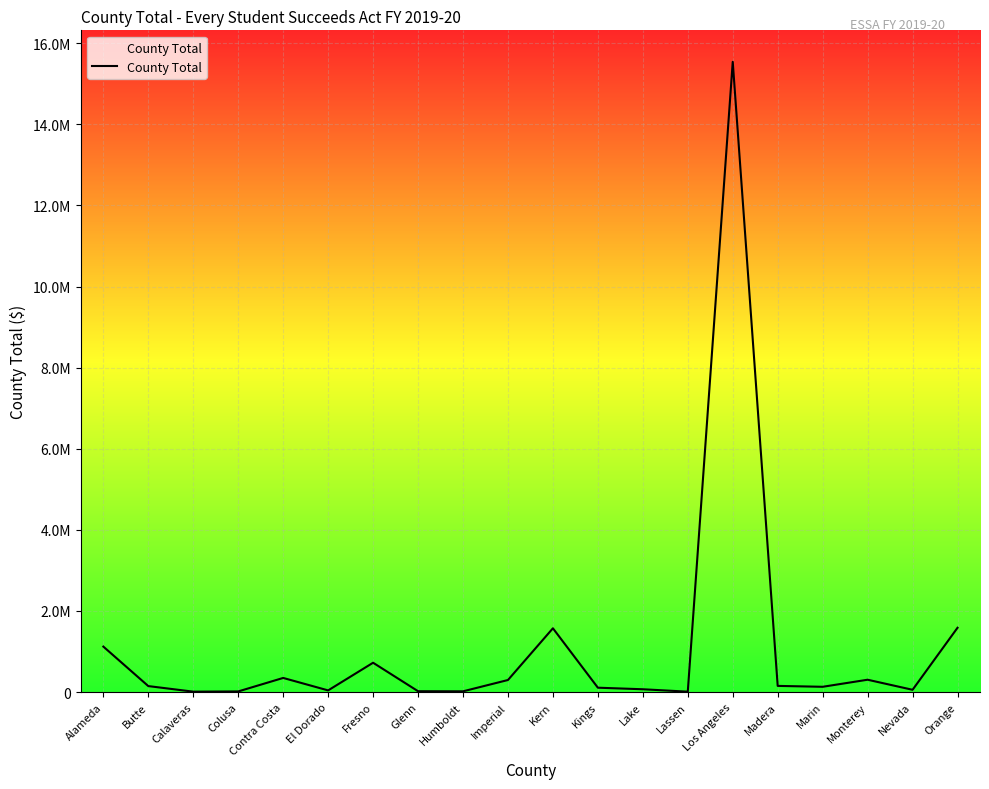

Reading right to left, extract all data points from this chart.

1586411	56884	305126	130770	152854	15540727	10471	70098	108332	1573486	297943	19124	21857	724083	41918	349134	16403	10934	148124	1122002